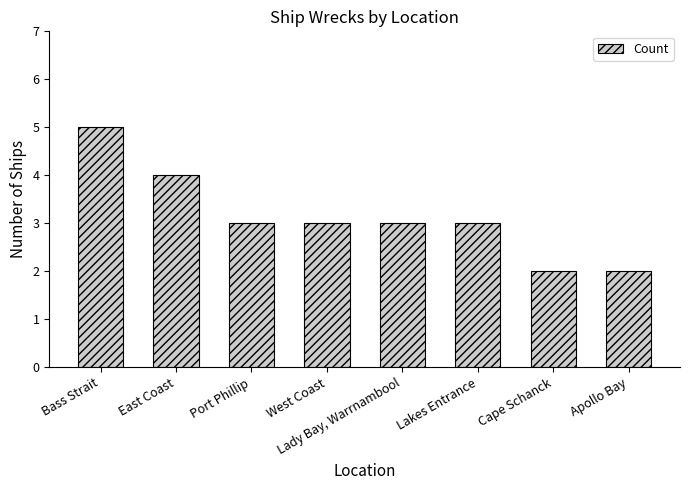

At which category does the chart reach its peak across all series?

Bass Strait